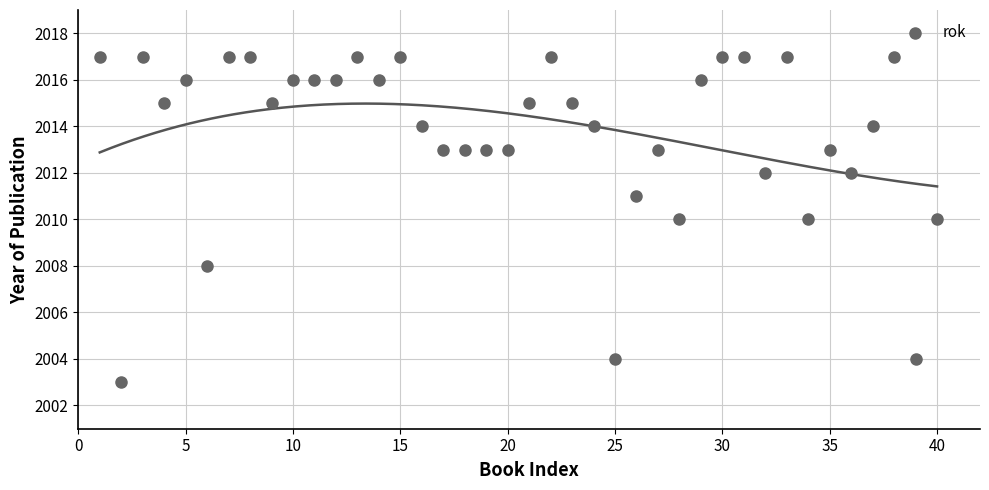

What is the range of X values (max minus min)?

39